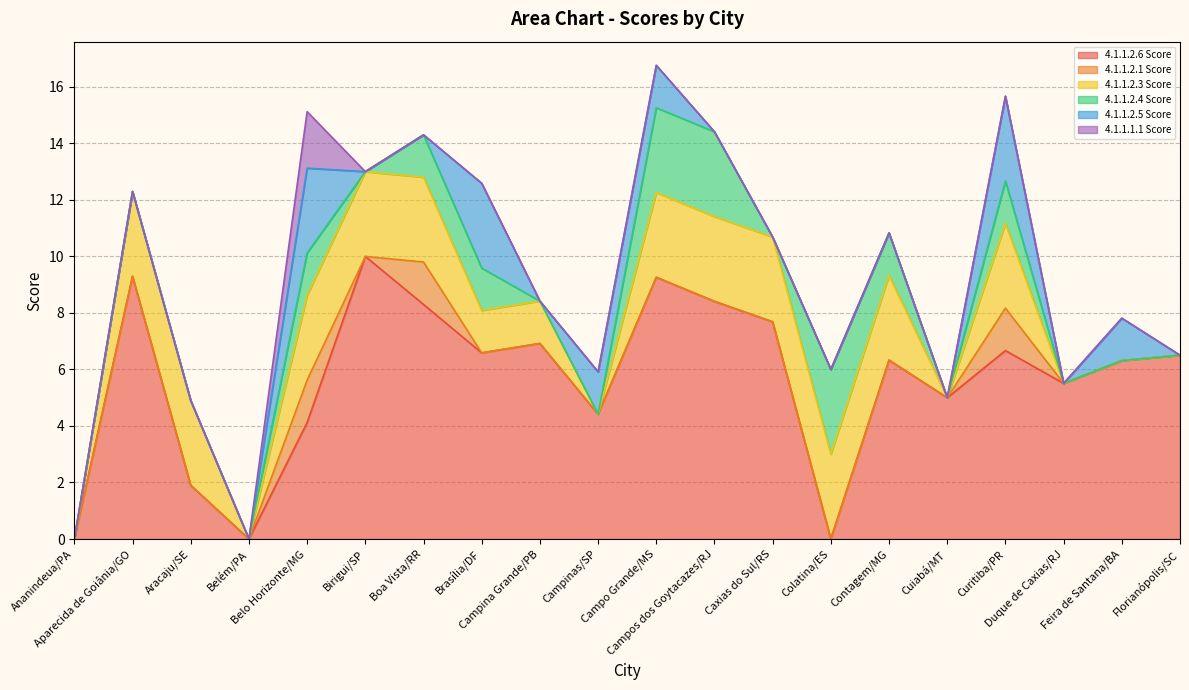

True or false: 4.1.1.1.1 Score and 4.1.1.2.3 Score intersect in this chart.

False